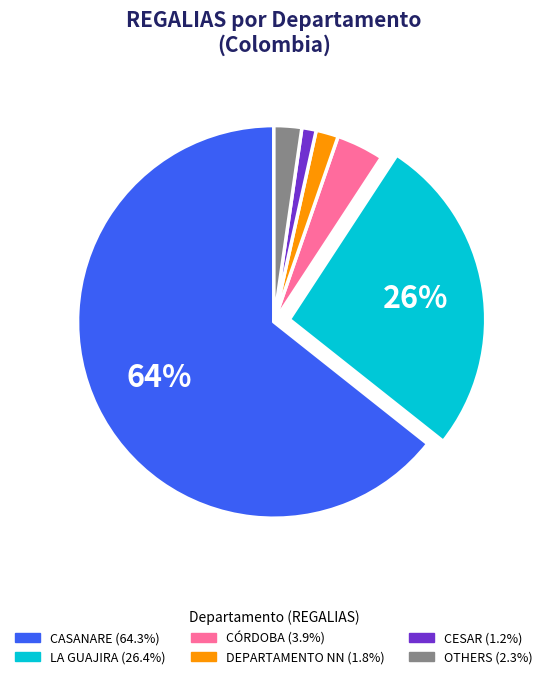

Is there a majority slice in this chart?

Yes